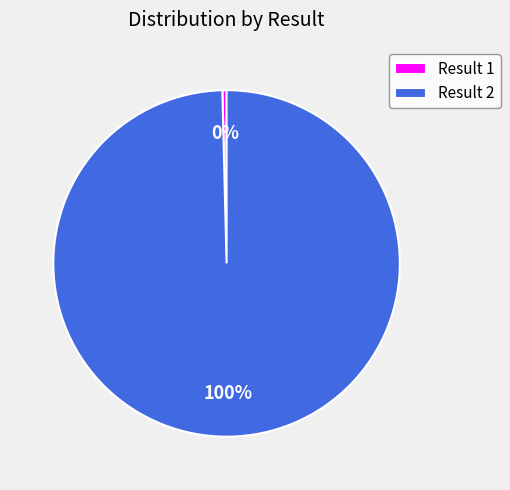

The Result 2 slice represents 100% of the pie. True or false?

True